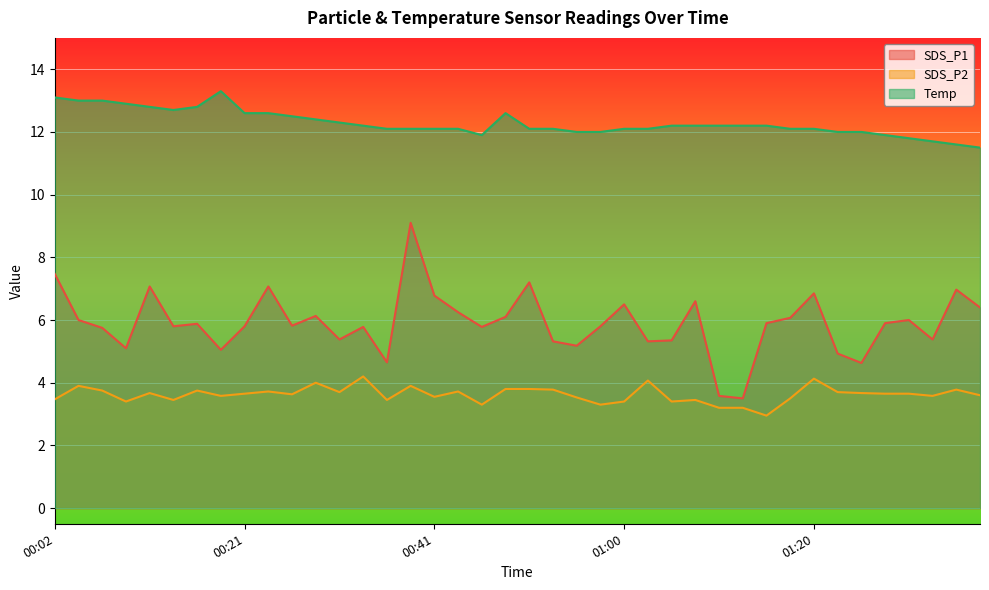

Reading left to right, list all the values displayed in this chart.

SDS_P1: 7.5	6.0	5.8	5.1	7.1	5.8	5.9	5.0	5.8	7.1	5.8	6.1	5.4	5.8	4.7	9.1	6.8	6.2	5.8	6.1	7.2	5.3	5.2	5.8	6.5	5.3	5.3	6.6	3.6	3.5	5.9	6.1	6.8	4.9	4.6	5.9	6.0	5.4	7.0	6.4
SDS_P2: 3.5	3.9	3.8	3.4	3.7	3.5	3.8	3.6	3.6	3.7	3.6	4.0	3.7	4.2	3.5	3.9	3.5	3.7	3.3	3.8	3.8	3.8	3.5	3.3	3.4	4.1	3.4	3.5	3.2	3.2	3.0	3.5	4.1	3.7	3.7	3.6	3.6	3.6	3.8	3.6
Temp: 13.1	13.0	13.0	12.9	12.8	12.7	12.8	13.3	12.6	12.6	12.5	12.4	12.3	12.2	12.1	12.1	12.1	12.1	11.9	12.6	12.1	12.1	12.0	12.0	12.1	12.1	12.2	12.2	12.2	12.2	12.2	12.1	12.1	12.0	12.0	11.9	11.8	11.7	11.6	11.5